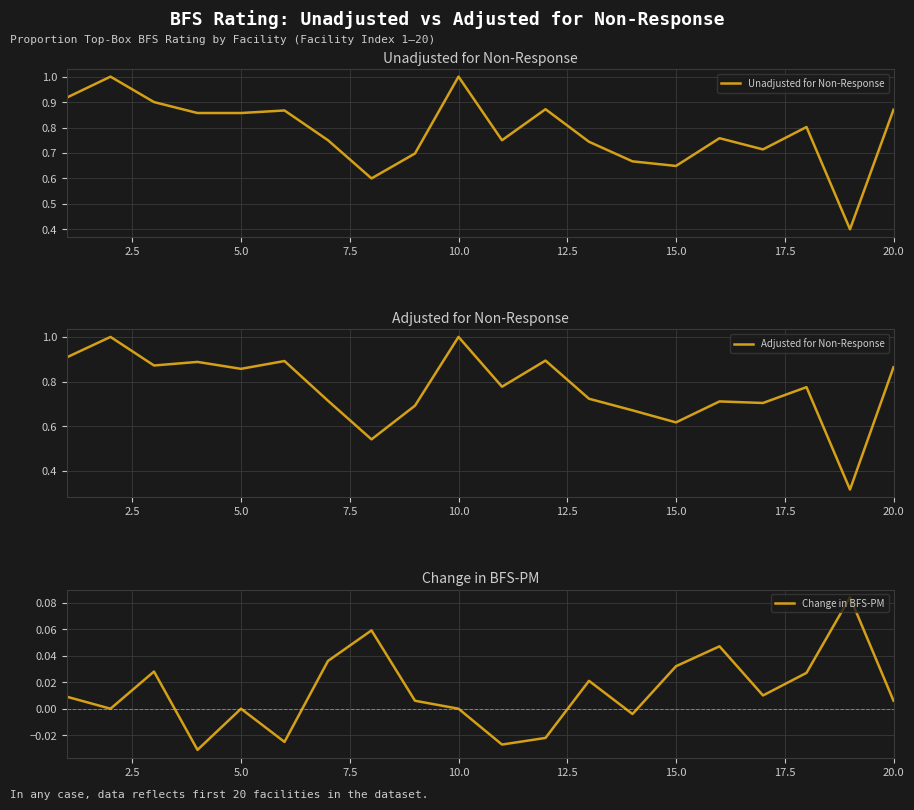

Reading right to left, what are all the values shown in this chart?

Unadjusted for Non-Response: 0.9	0.4	0.8	0.7	0.8	0.6	0.7	0.7	0.9	0.8	1.0	0.7	0.6	0.8	0.9	0.9	0.9	0.9	1.0	0.9
Adjusted for Non-Response: 0.9	0.3	0.8	0.7	0.7	0.6	0.7	0.7	0.9	0.8	1.0	0.7	0.5	0.7	0.9	0.9	0.9	0.9	1.0	0.9
Change in BFS-PM: 0.0	0.1	0.0	0.0	0.0	0.0	-0.0	0.0	-0.0	-0.0	0.0	0.0	0.1	0.0	-0.0	0.0	-0.0	0.0	0.0	0.0